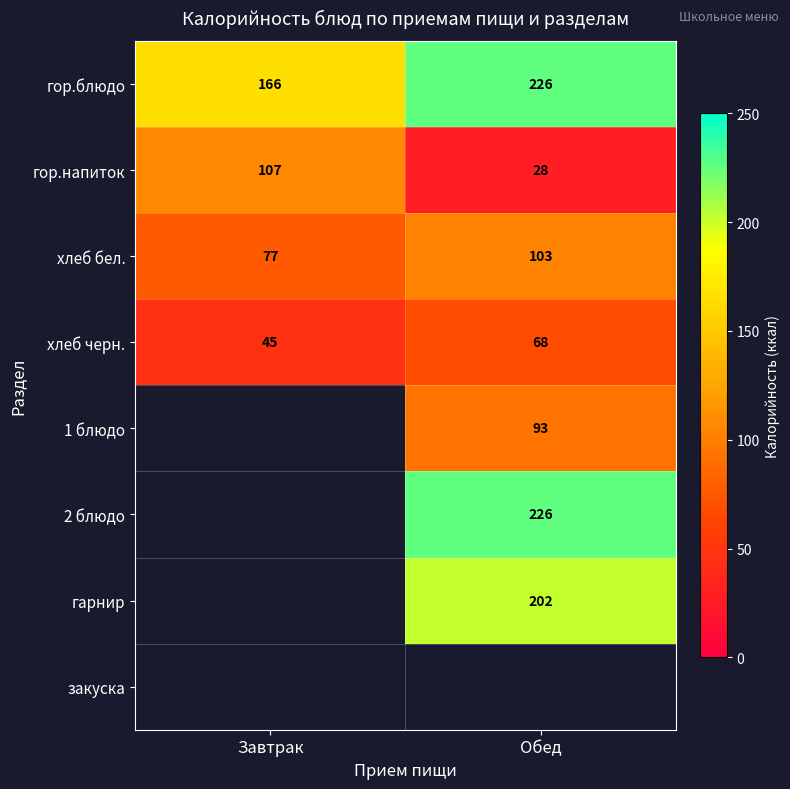

The value of гарнир at Обед is 300. True or false?

False